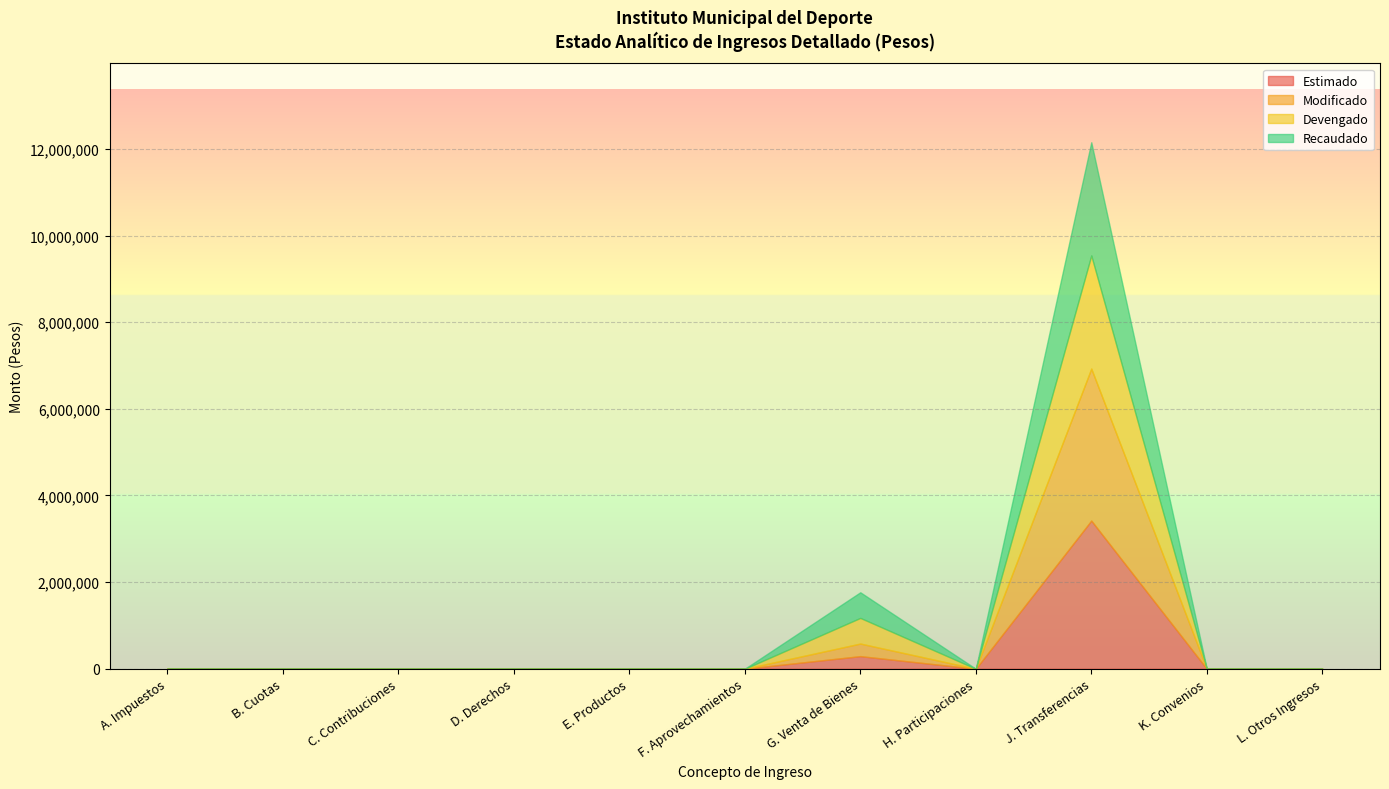

Rank the series by their maximum value, from lowest to highest.

Devengado, Recaudado, Estimado, Modificado